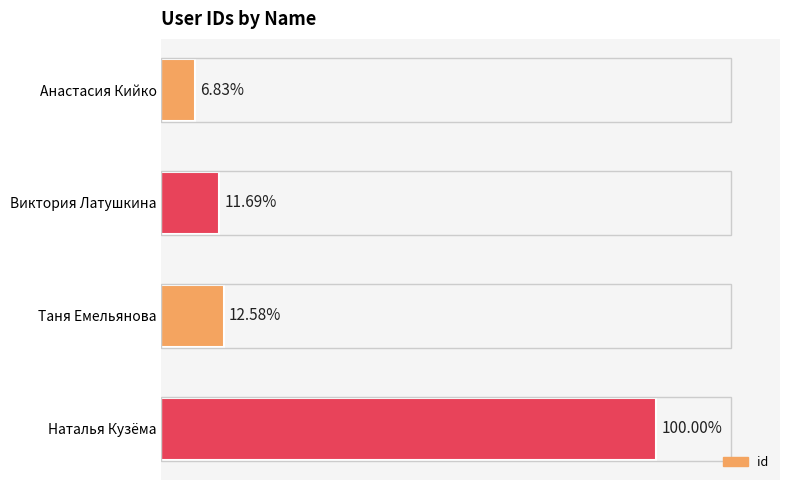

Are the bars horizontal?

Yes